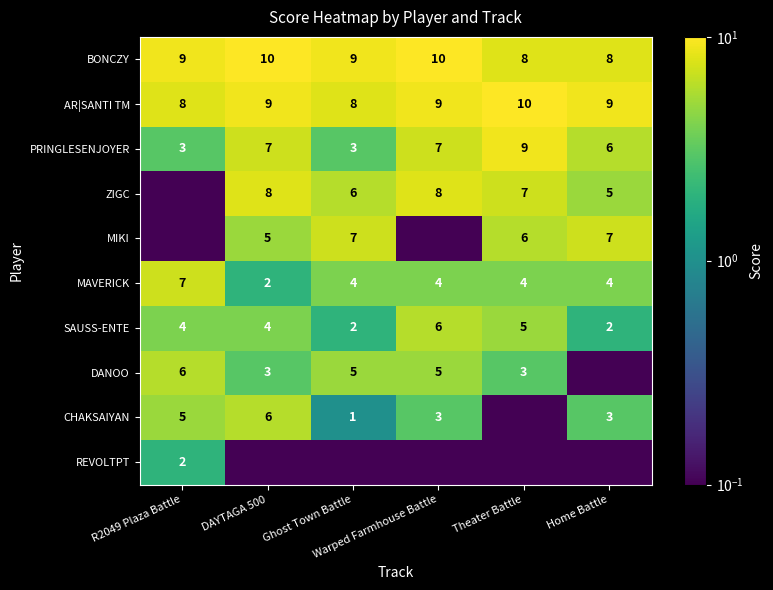

The value of MAVERICK at Ghost Town Battle is 4.0. True or false?

True